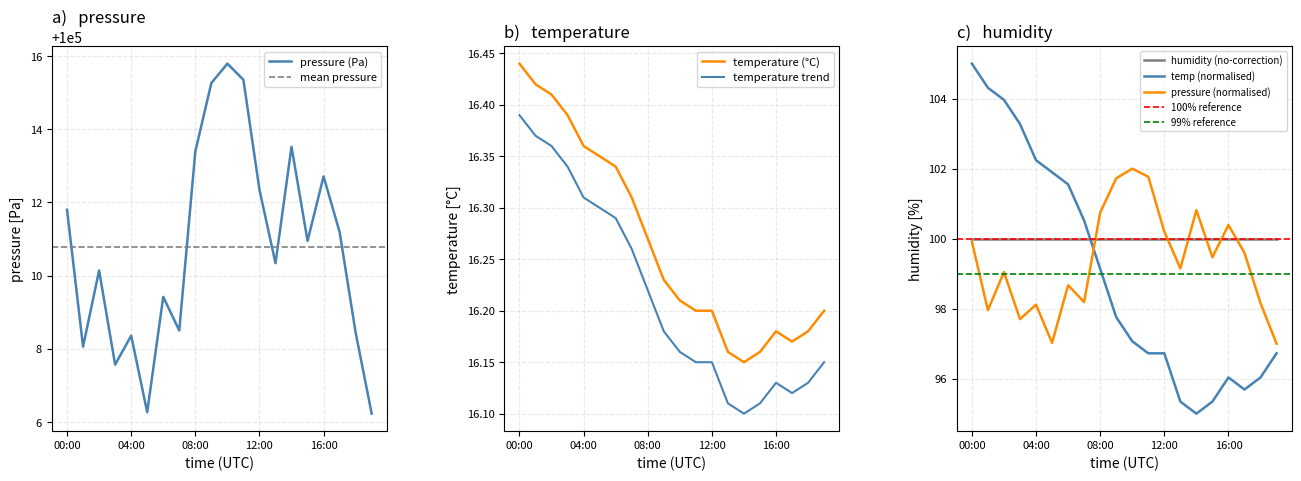

Which series has the largest range (max minus min)?

pressure